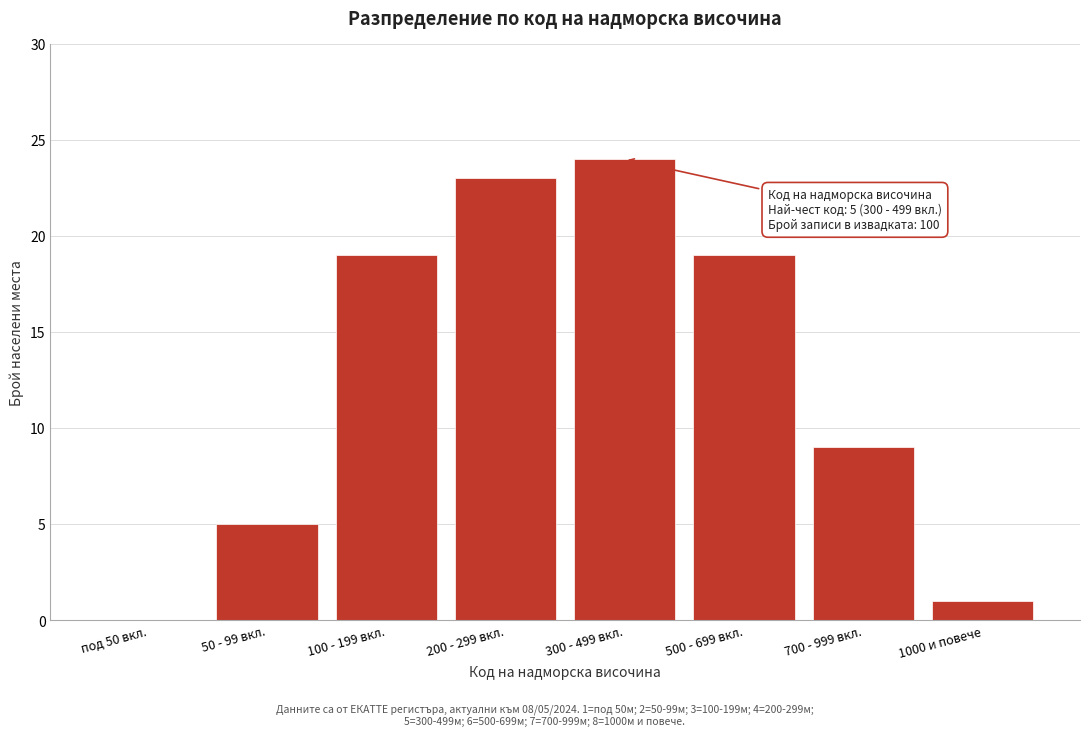

Reading left to right, extract all data points from this chart.

под 50 вкл.=0	50 - 99 вкл.=5	100 - 199 вкл.=19	200 - 299 вкл.=23	300 - 499 вкл.=24	500 - 699 вкл.=19	700 - 999 вкл.=9	1000 и повече=1